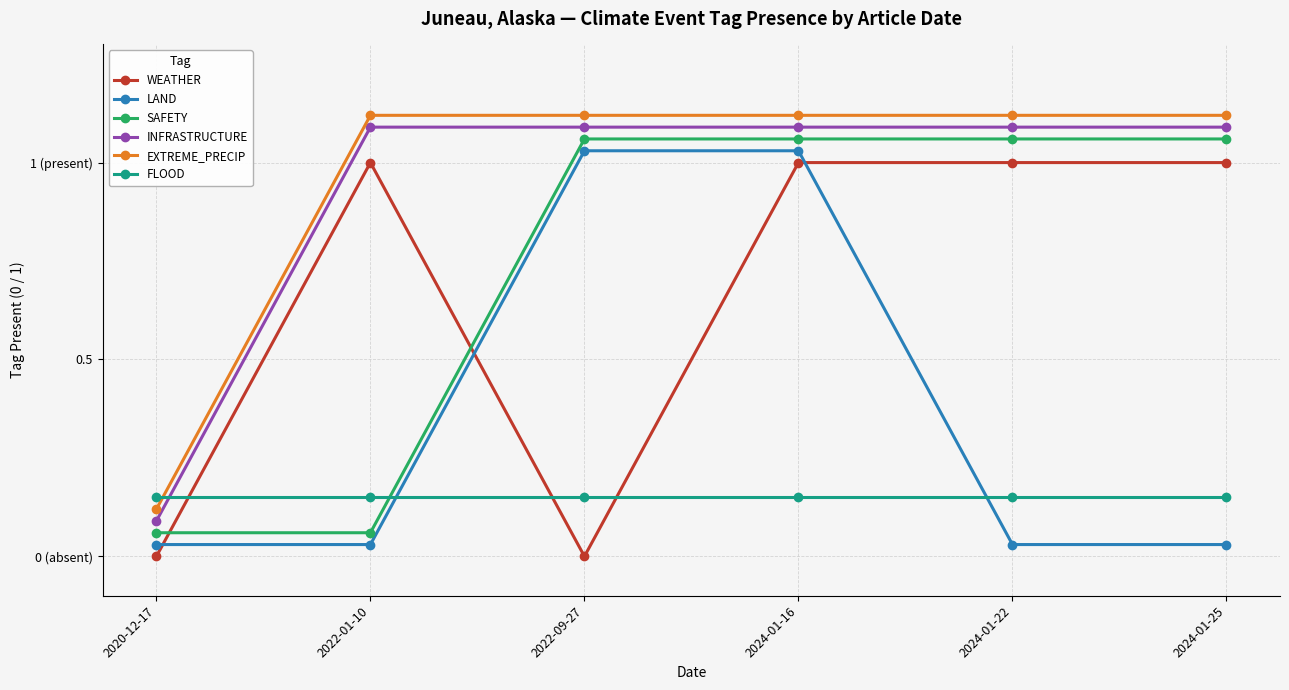

What are all the series names shown in the legend?

WEATHER, LAND, SAFETY, INFRASTRUCTURE, EXTREME_PRECIP, FLOOD